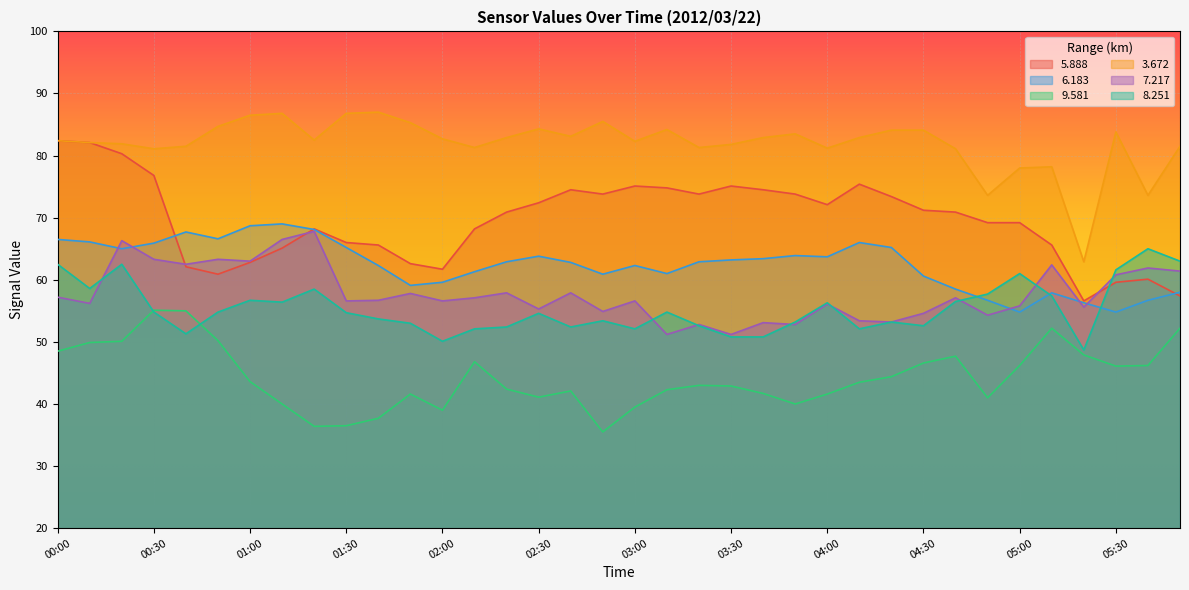

Where does the   9.581 series first go above 43?

00:00